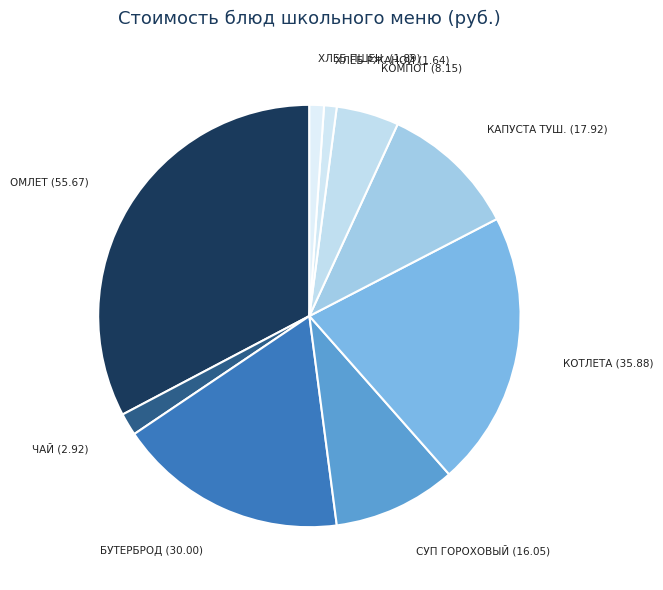

How many segments does this pie chart have?

9